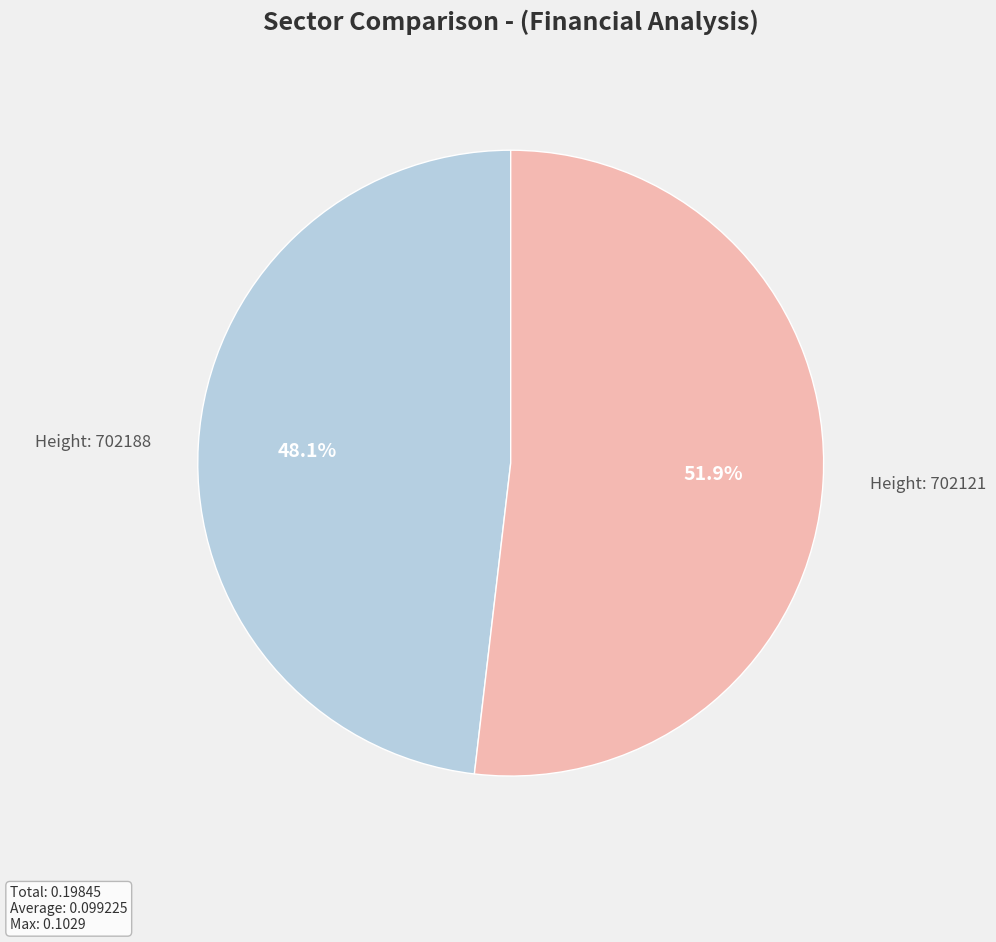

Does any single category account for the majority?

Yes